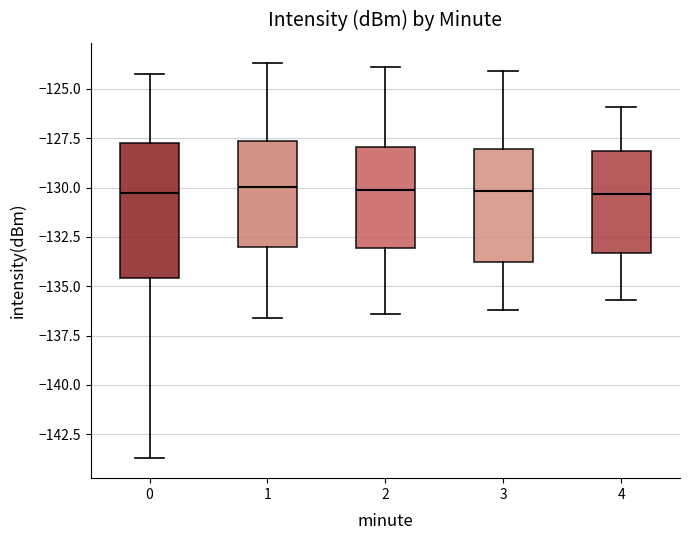

Comparing the boxes themselves (not the whiskers), which one is the tallest?

0